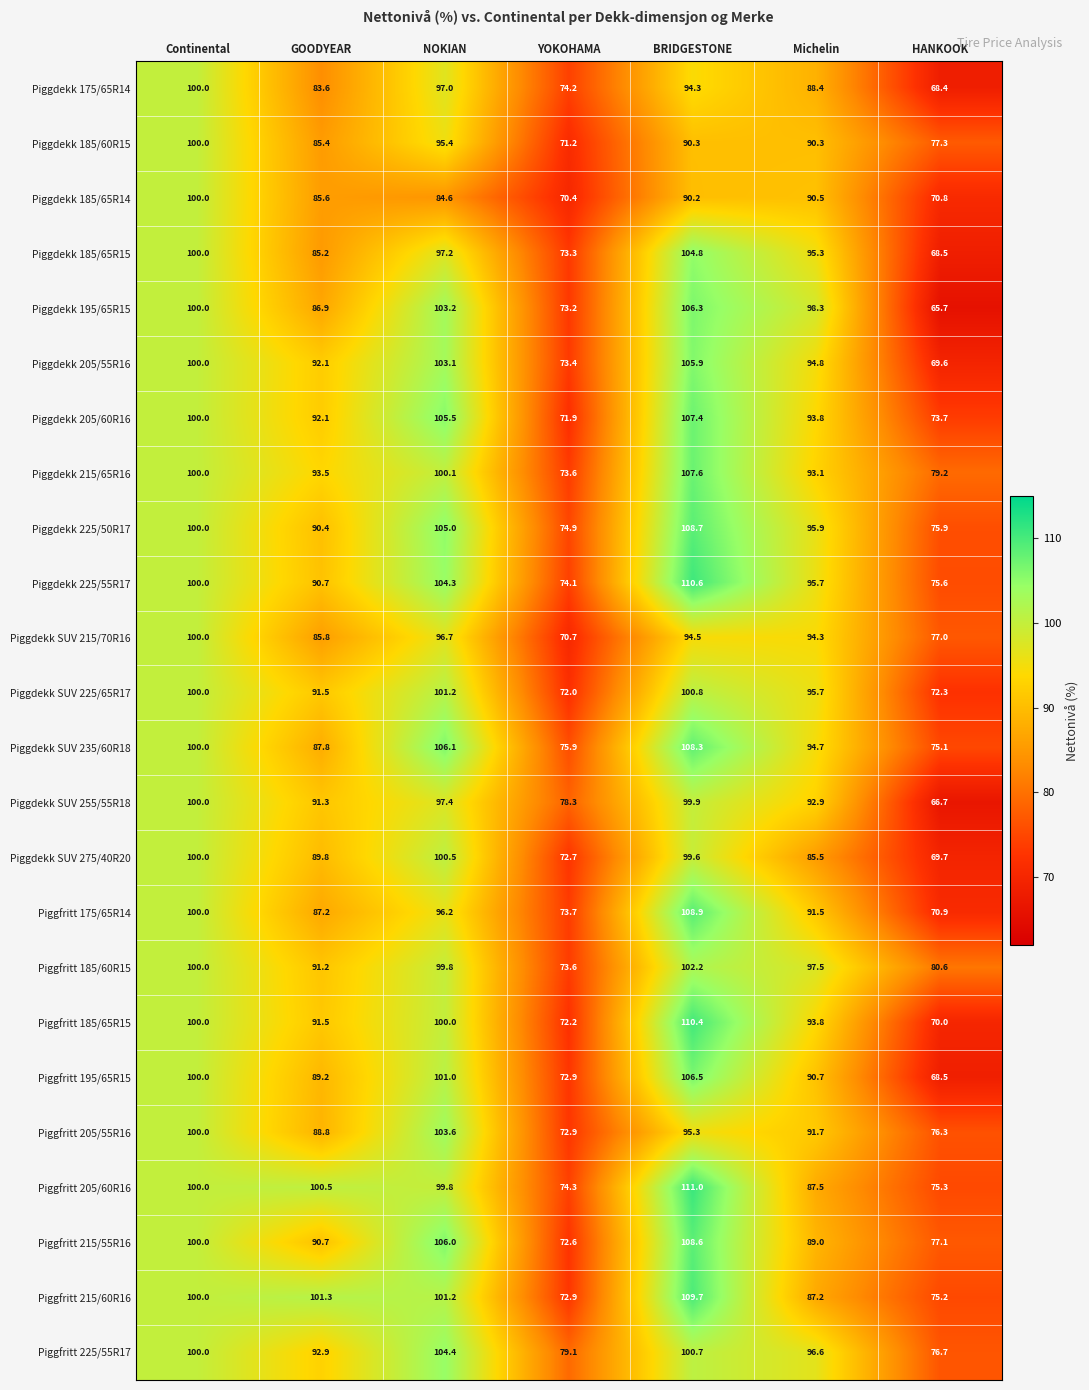

What is the difference between the highest and lowest values at Michelin?

12.8